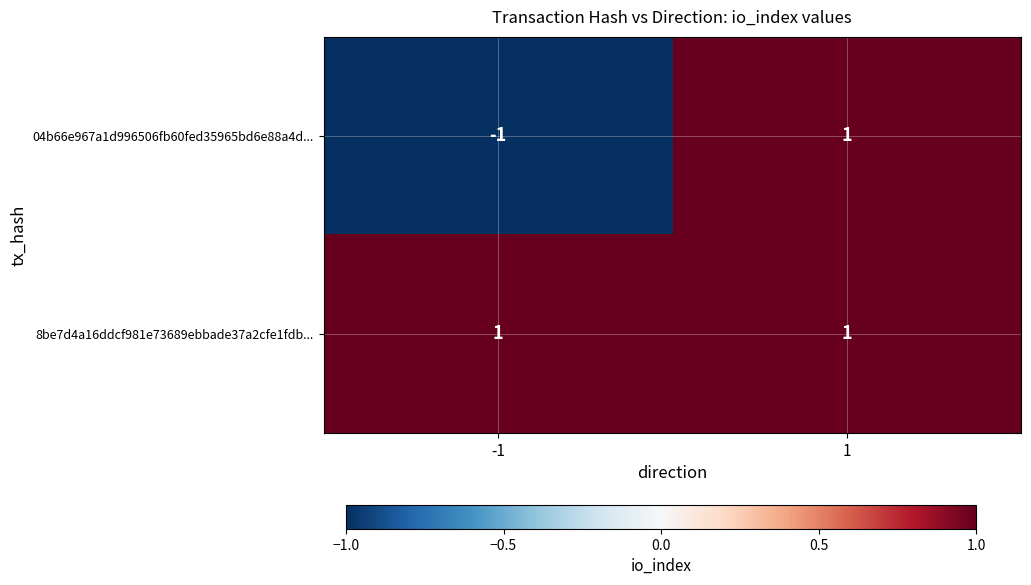

Which series changed the most between -1 and 1?

04b66e967a1d996506fb60fed35965bd6e88a4d...